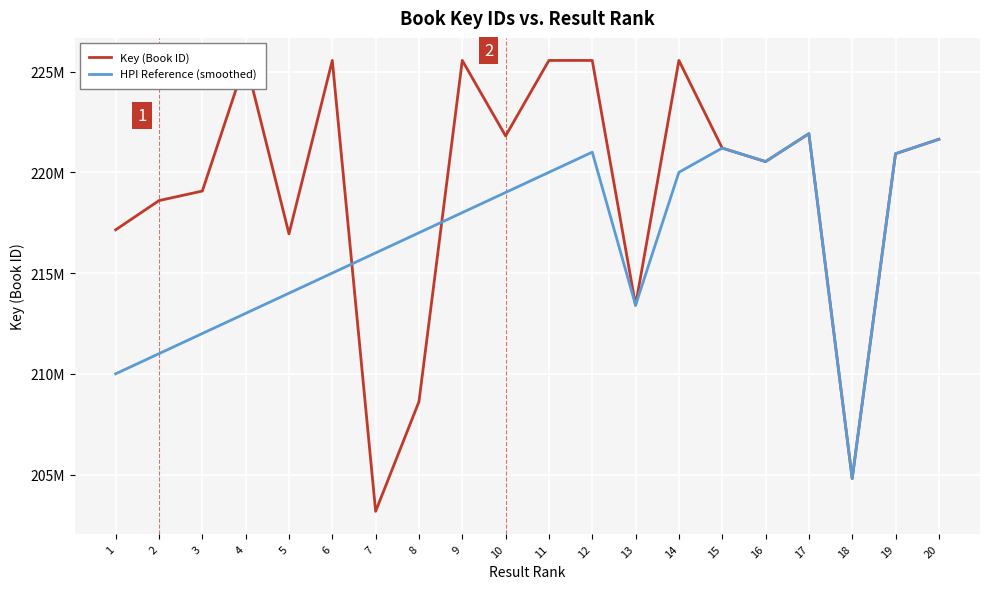

Does the chart display data point markers on the line(s)?

No